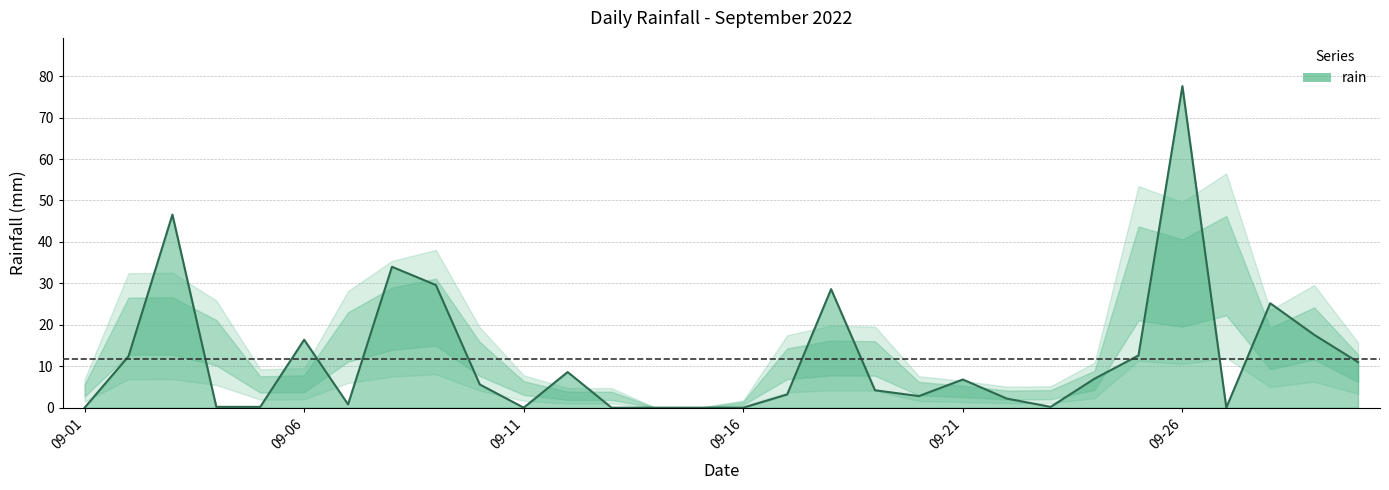

What is the greatest value displayed?

77.6